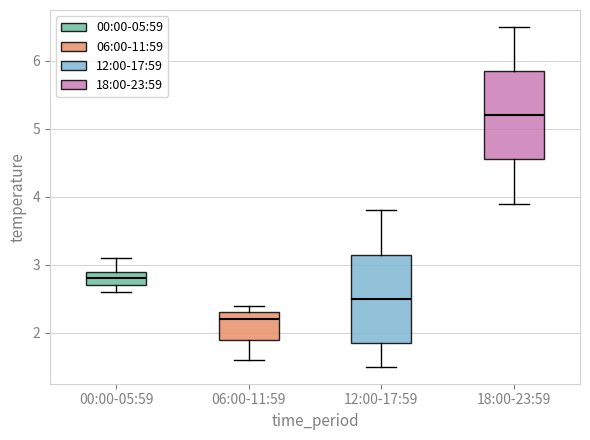

Which box has the lowest median line?

06:00-11:59